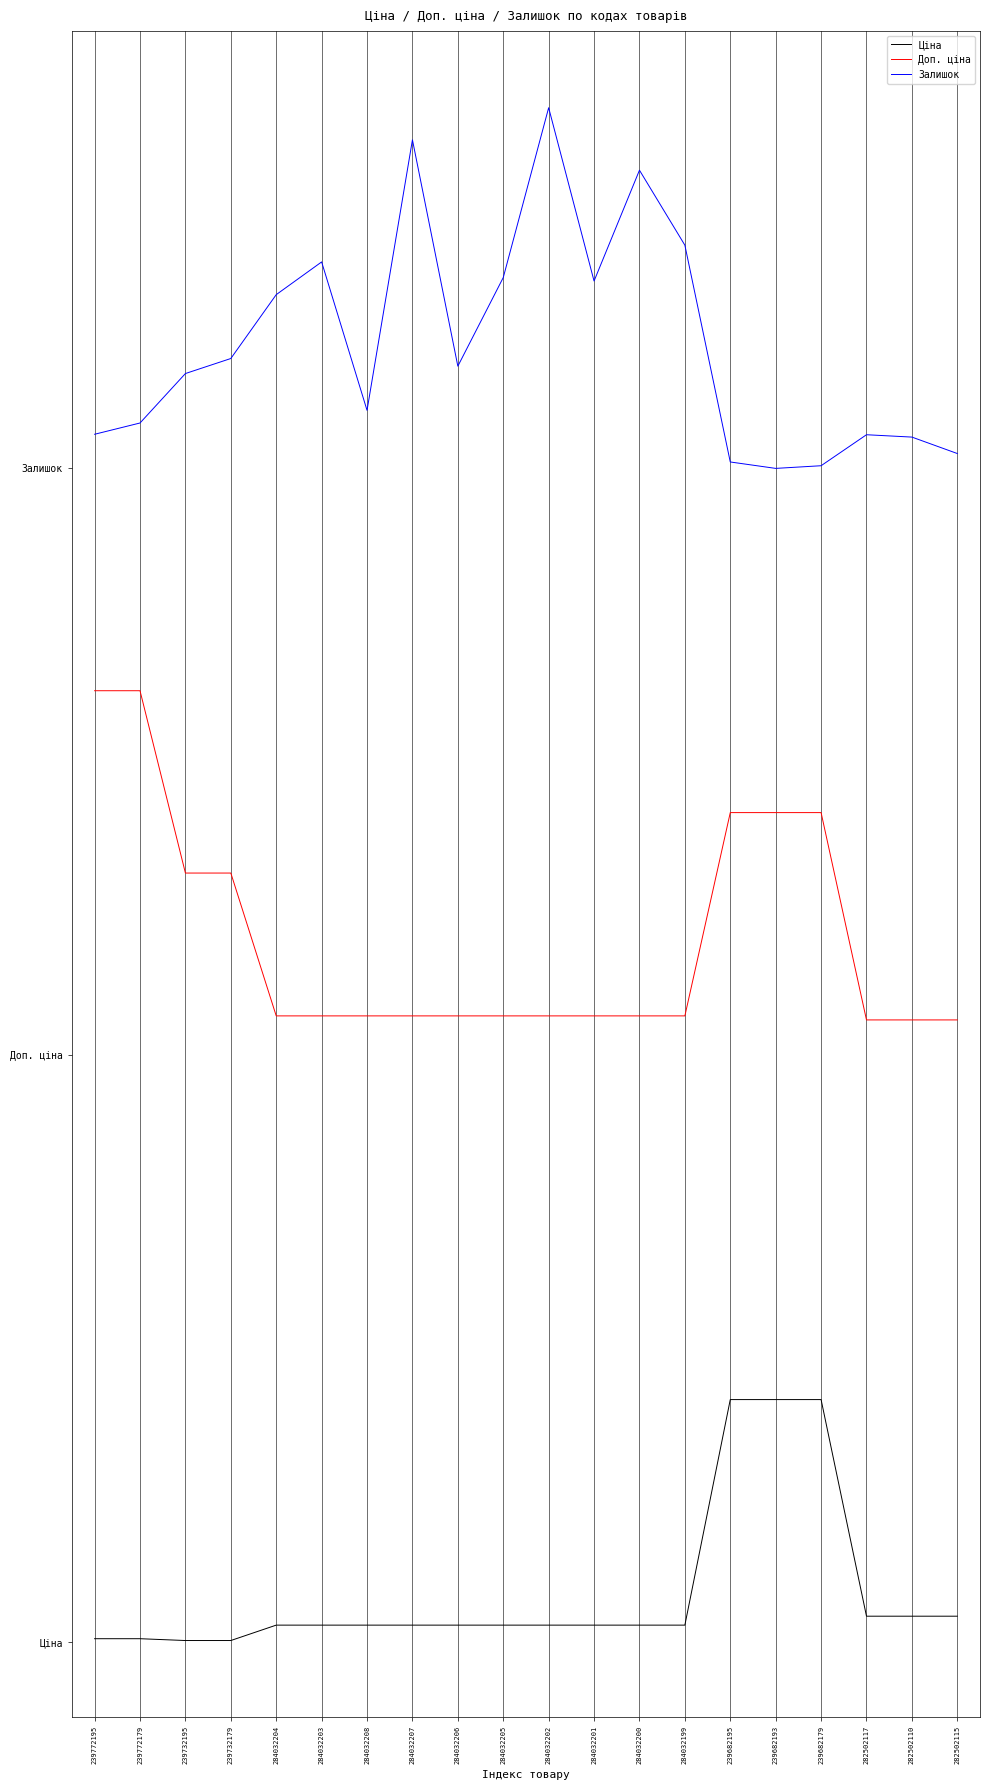

What is the sum of all Доп. ціна values?

35.9